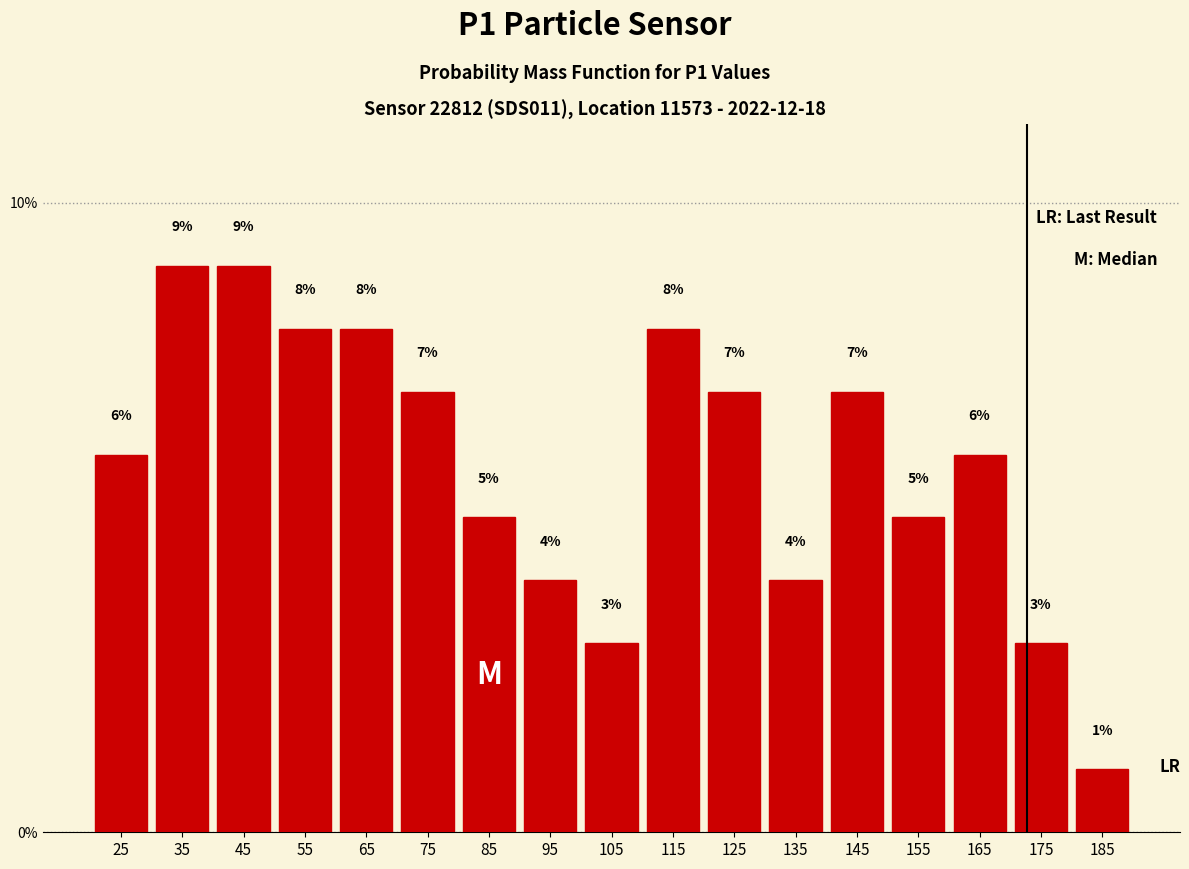

Reading left to right, list every bar in this chart as the range it spans on the x-axis followed by its height.

20 to 30: 6
30 to 40: 9
40 to 50: 9
50 to 60: 8
60 to 70: 8
70 to 80: 7
80 to 90: 5
90 to 100: 4
100 to 110: 3
110 to 120: 8
120 to 130: 7
130 to 140: 4
140 to 150: 7
150 to 160: 5
160 to 170: 6
170 to 180: 3
180 to 190: 1